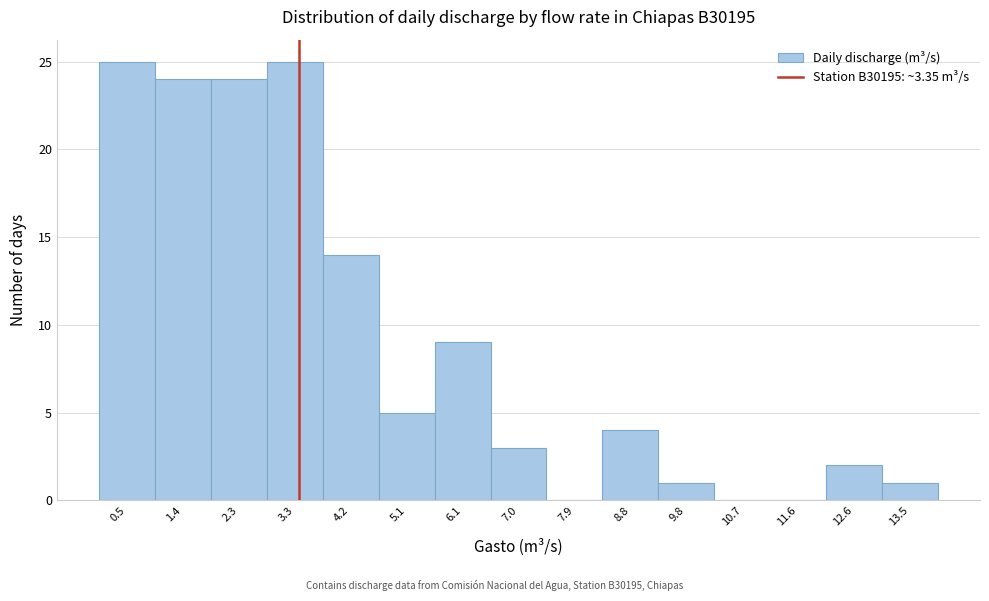

Reading left to right, list every bar in this chart as the range it spans on the x-axis followed by its height. Neither the bar edges nor the heights are printed on the chart, so give them approximately, as read against the axes.

0.0 to 0.9: 25
0.9 to 1.9: 24
1.9 to 2.8: 24
2.8 to 3.7: 25
3.7 to 4.7: 14
4.7 to 5.6: 5
5.6 to 6.5: 9
6.5 to 7.5: 3
7.5 to 8.4: 0
8.4 to 9.3: 4
9.3 to 10.2: 1
10.2 to 11.2: 0
11.2 to 12.1: 0
12.1 to 13.0: 2
13.0 to 14.0: 1